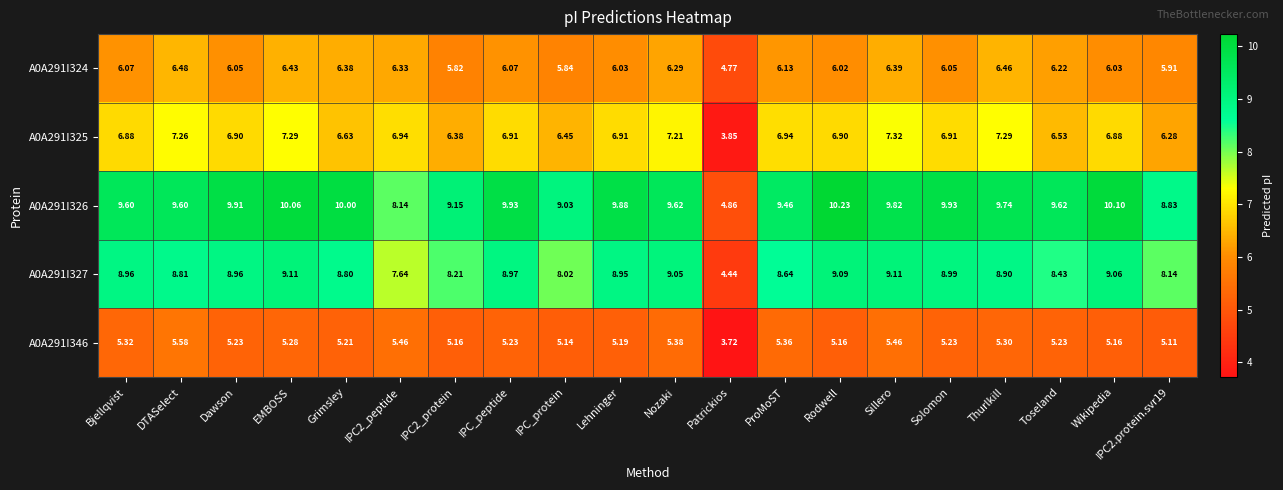

Rank the series by their average value, from highest to lowest.

A0A291I326, A0A291I327, A0A291I325, A0A291I324, A0A291I346